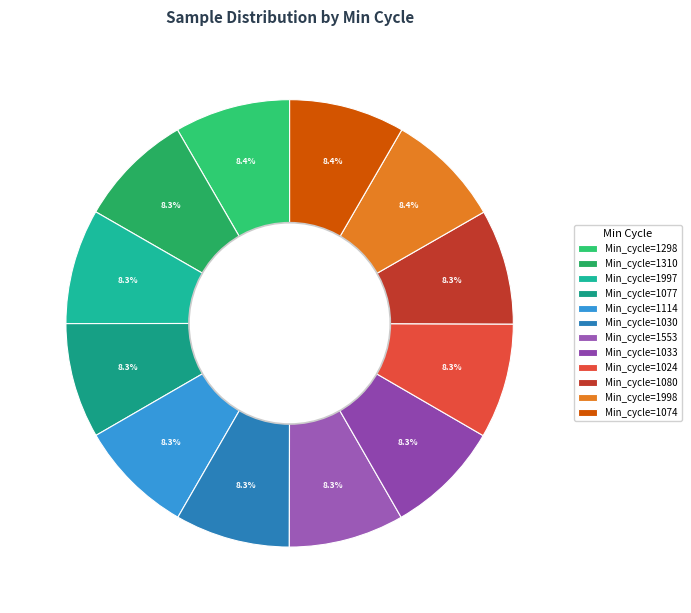

How many slices are in this pie chart?

12